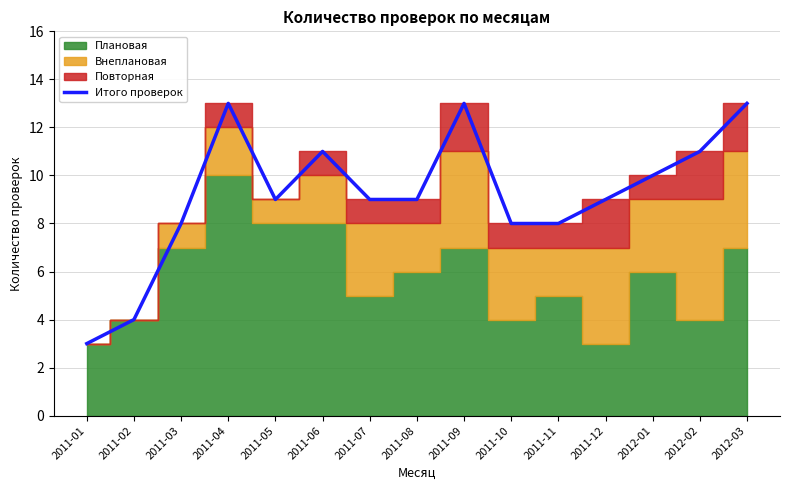

List the labels in order of value, smallest first.

2011-01, 2011-02, 2011-03, 2011-10, 2011-11, 2011-05, 2011-07, 2011-08, 2011-12, 2012-01, 2011-06, 2012-02, 2011-04, 2011-09, 2012-03